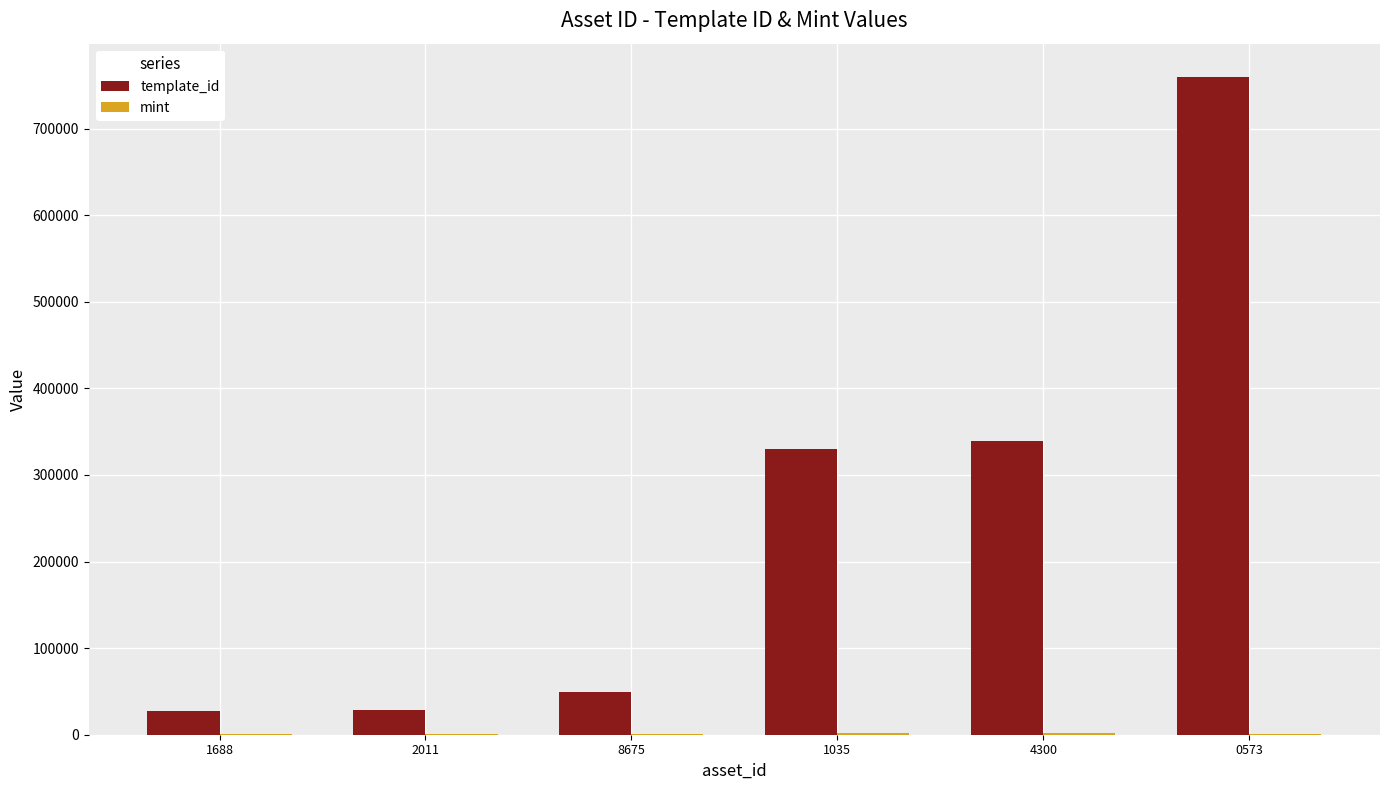

True or false: template_id has a value of 760016 at 0573.

True